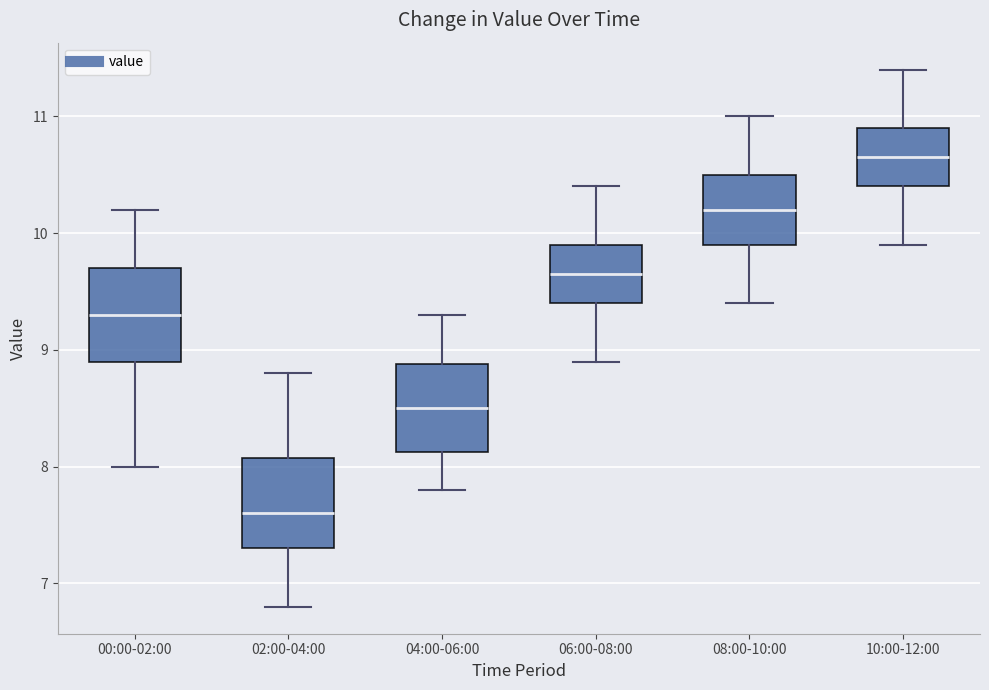

Which box has the highest median line?

10:00-12:00